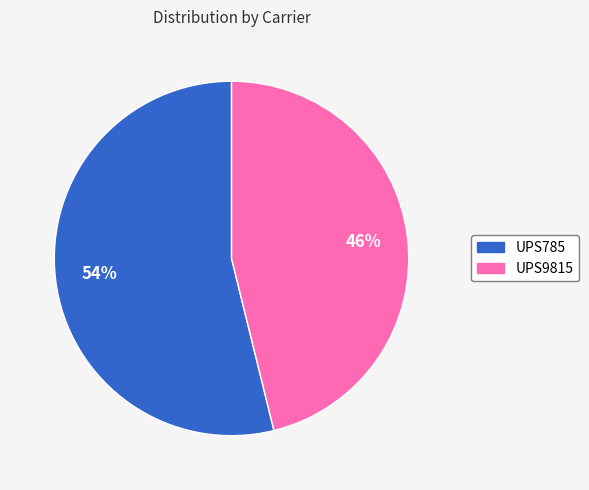

How many slices are in this pie chart?

2